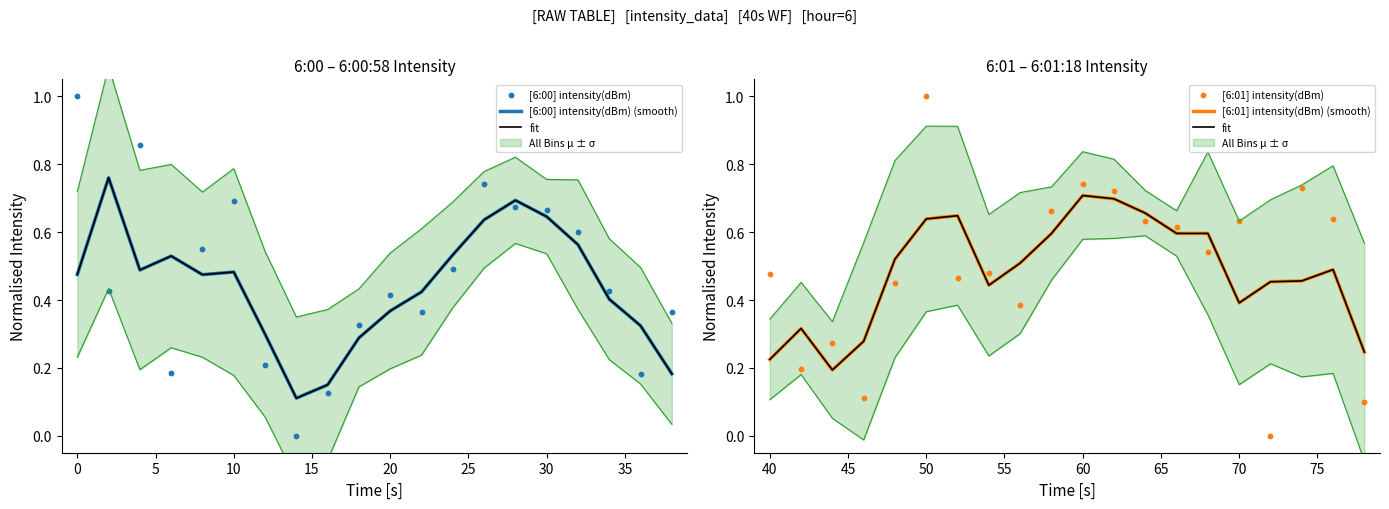

Which series has the largest Y range (max minus min)?

[6:00] intensity(dBm)